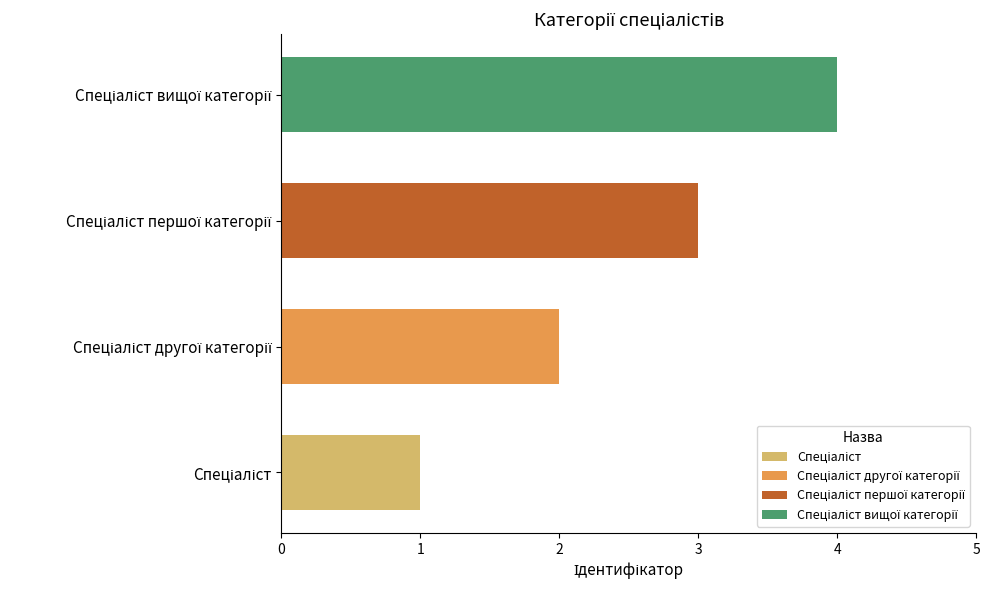

What is the sum of all values?

10